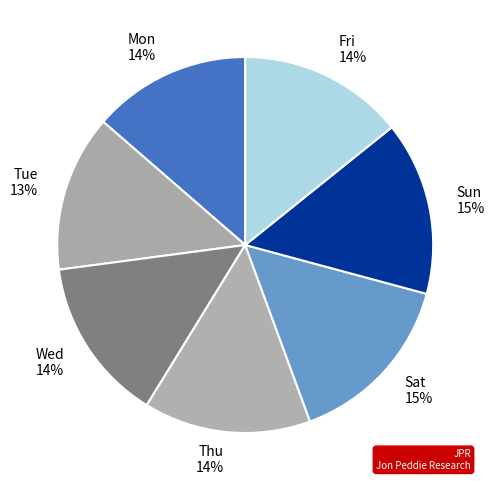

Is Sun the majority of the pie?

No